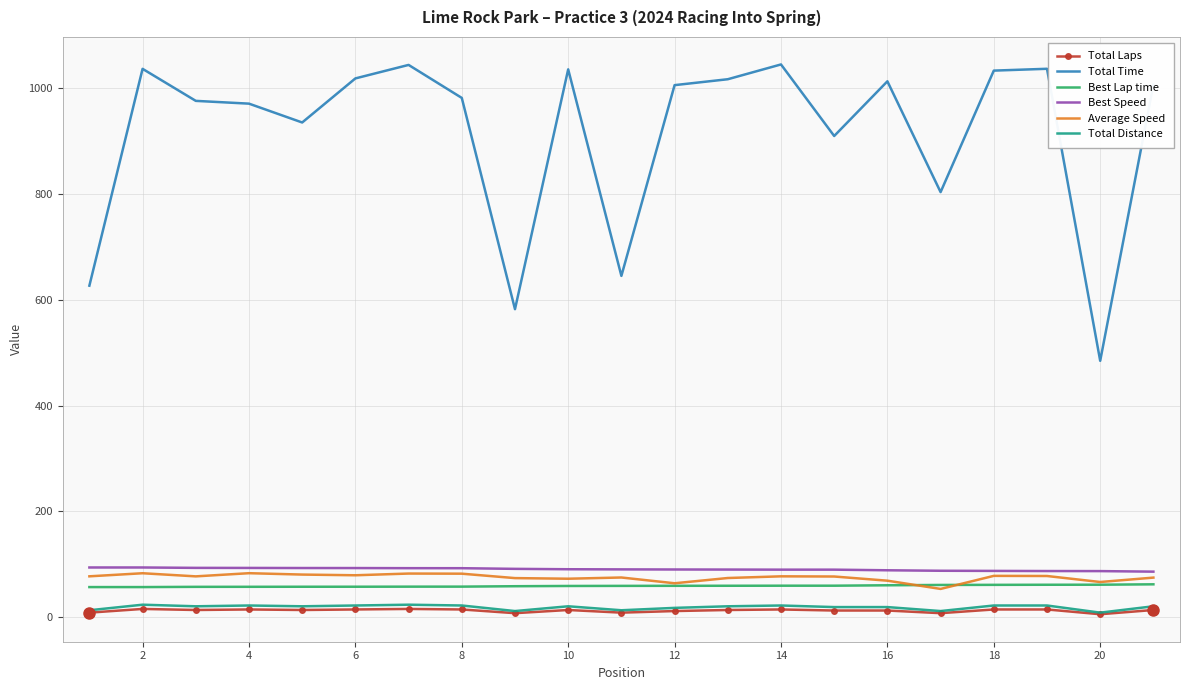

Which series has the largest total across all categories?

Total Time